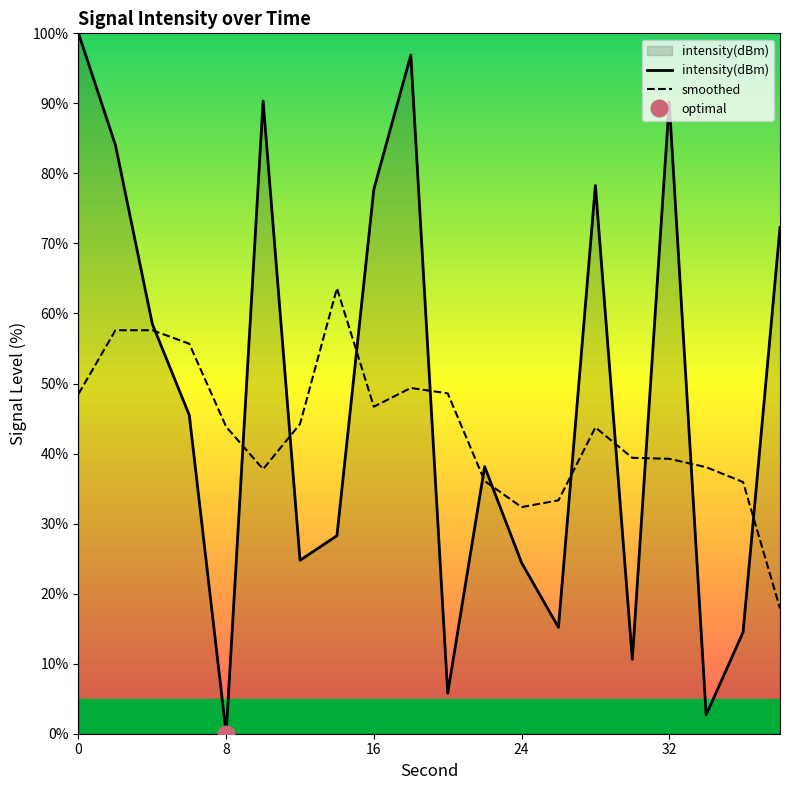

What is the difference between the maximum and minimum values in the intensity(dBm) series?

100.0